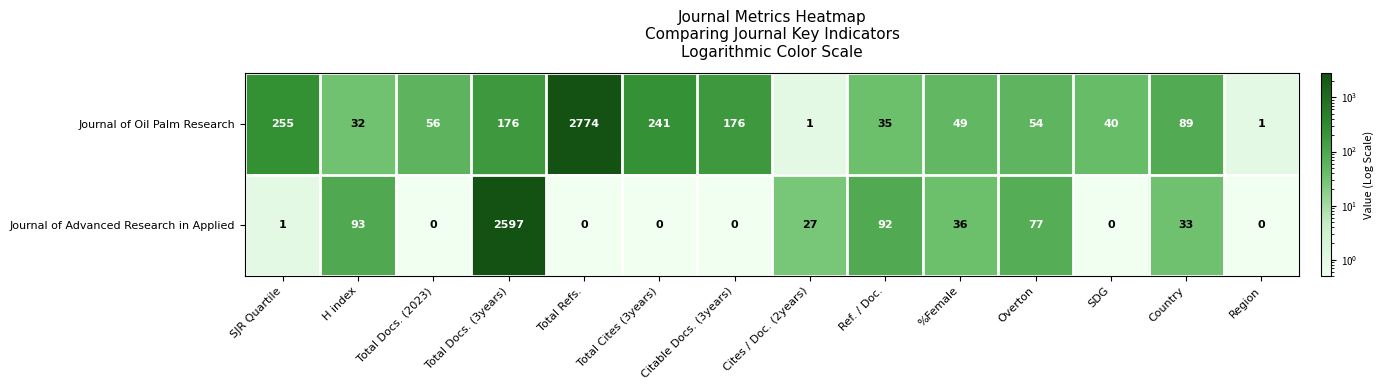

What is the smallest value displayed?

0